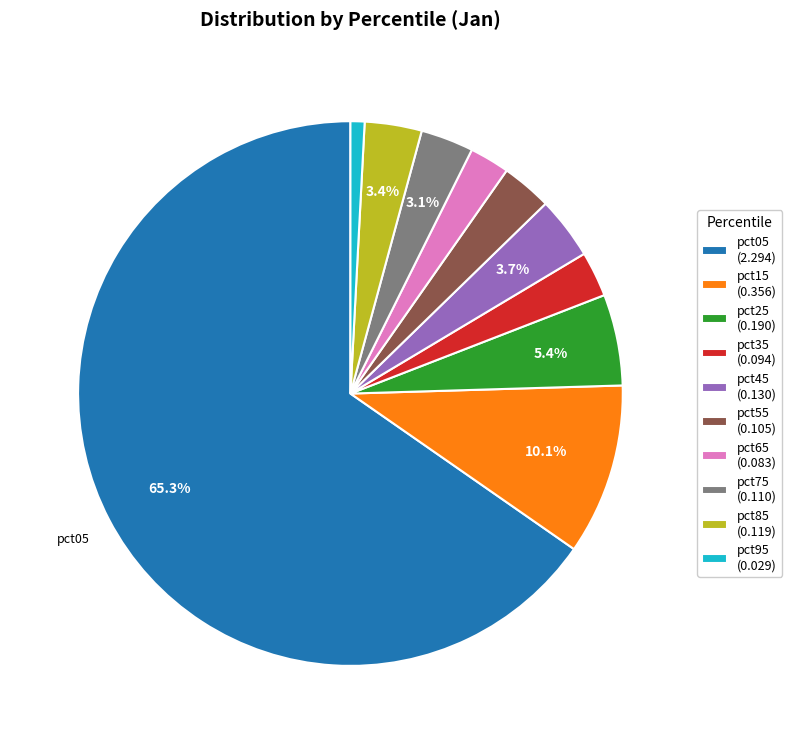

What is the total percentage of pct15 (0.356) and pct85 (0.119)?

13.5%